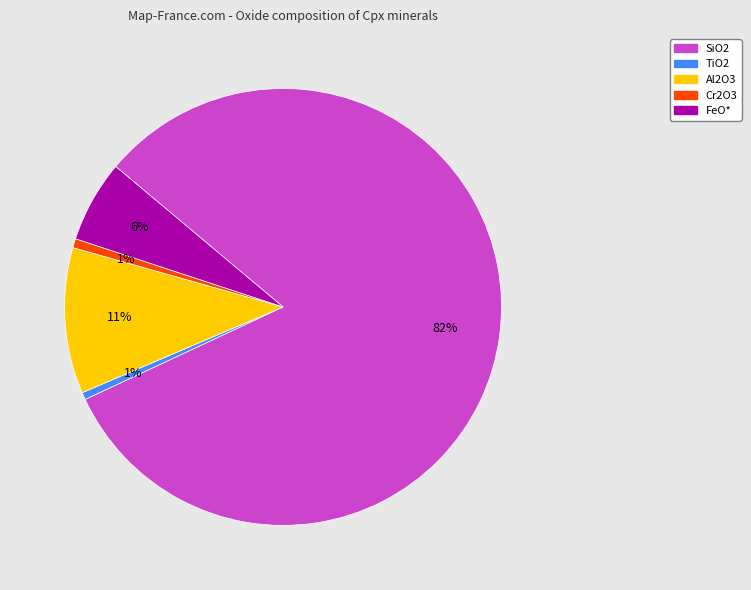

Between FeO* and TiO2, which is larger?

FeO*